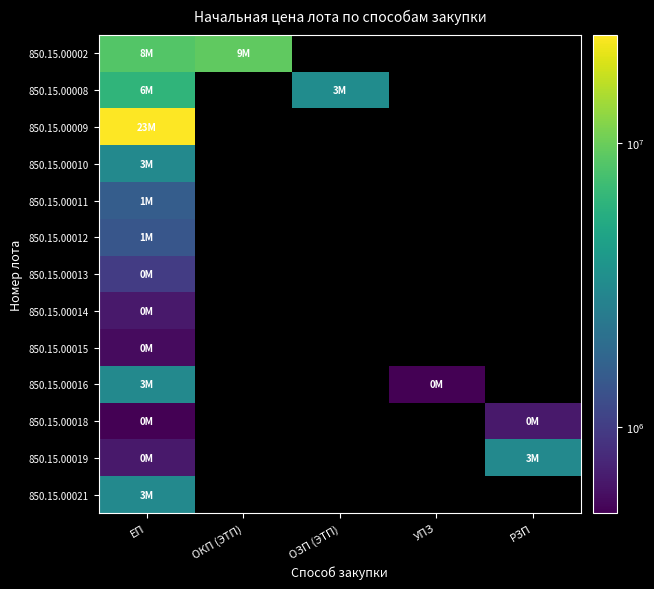

The value of 850.15.00002 at ОКП (ЭТП) is 9300000.0. True or false?

True